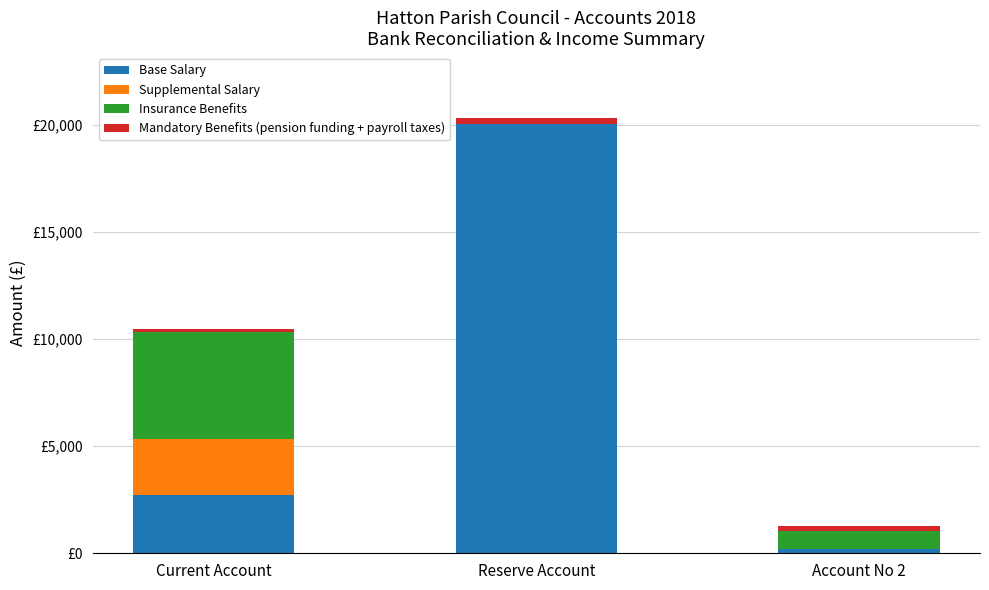

What are all the series names shown in the legend?

Base Salary, Supplemental Salary, Insurance Benefits, Mandatory Benefits (pension funding + payroll taxes)